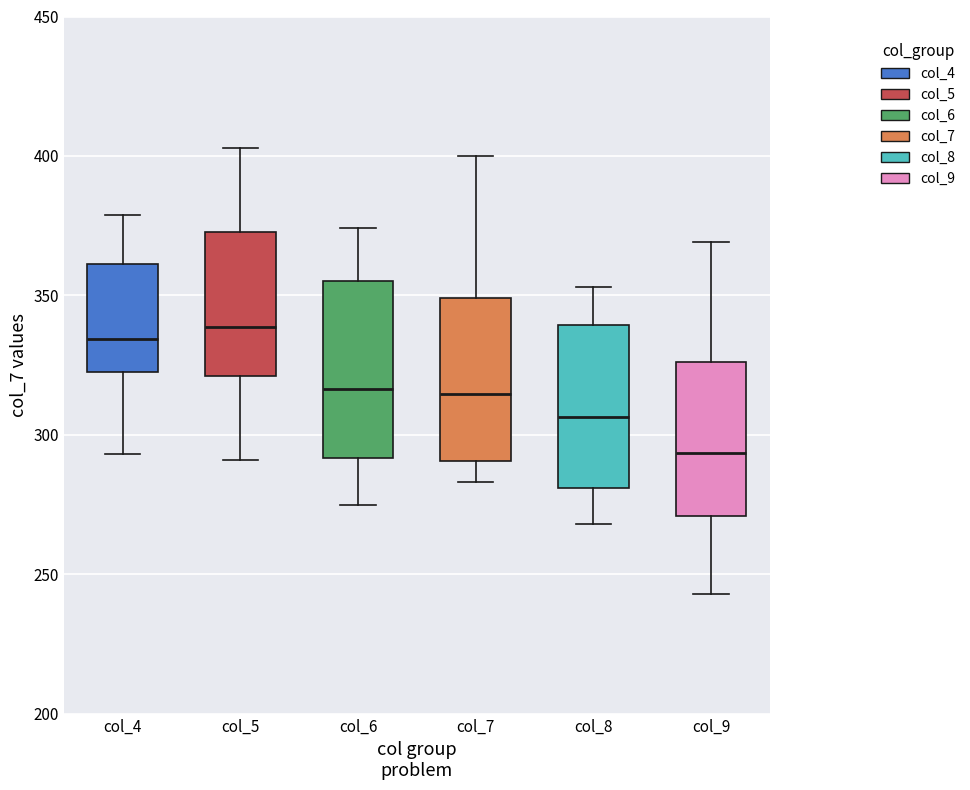

Reading left to right, transcribe this box plot: for each box, give where its median line is, the range the box spans, and where its two whiskers end, as read against the y-axis. The values are not printed on the chart, so give them approximately, as read against the axis.

col_4: median 335, box 325 to 360, whiskers 295 to 380
col_5: median 340, box 320 to 375, whiskers 290 to 405
col_6: median 315, box 290 to 355, whiskers 275 to 375
col_7: median 315, box 290 to 350, whiskers 285 to 400
col_8: median 305, box 280 to 340, whiskers 270 to 355
col_9: median 295, box 270 to 325, whiskers 245 to 370